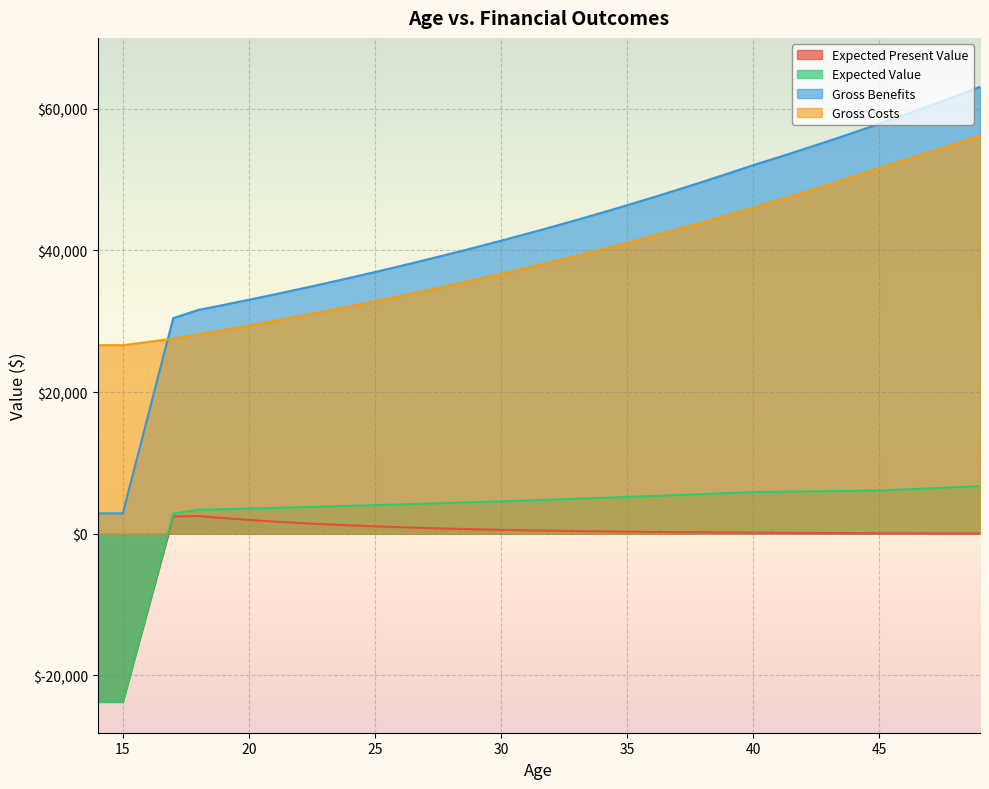

Is it true that Gross Costs equals 79355.0 at 42?

False